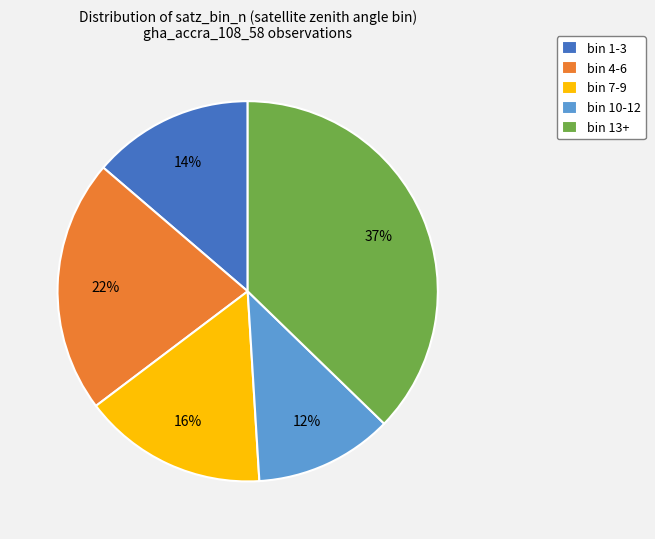

The bin 13+ slice represents 49% of the pie. True or false?

False